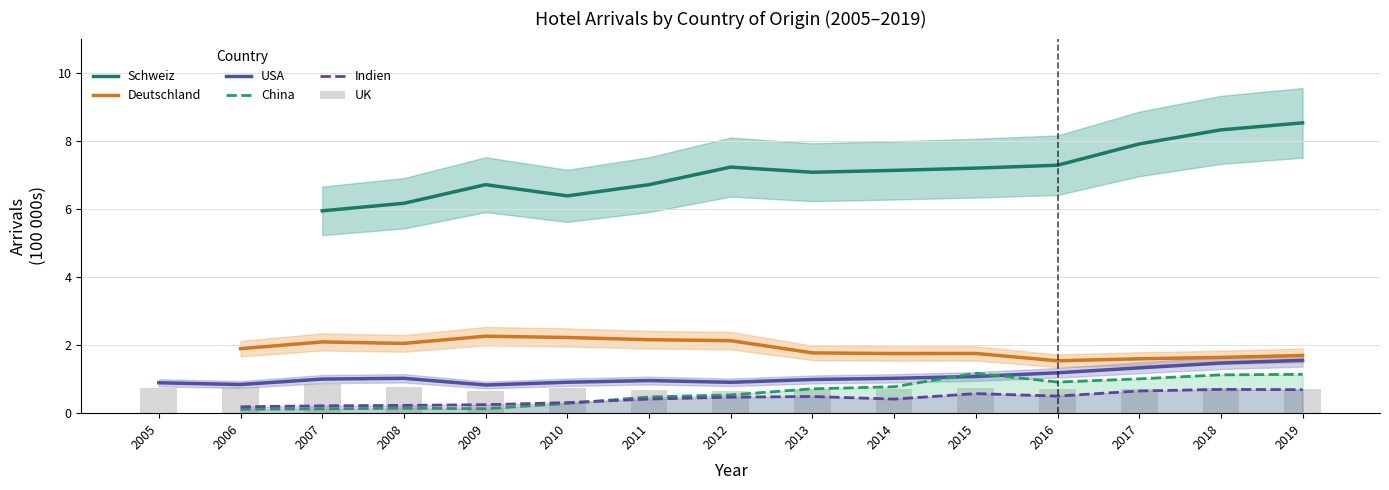

What is the highest value of the USA series?

1.6